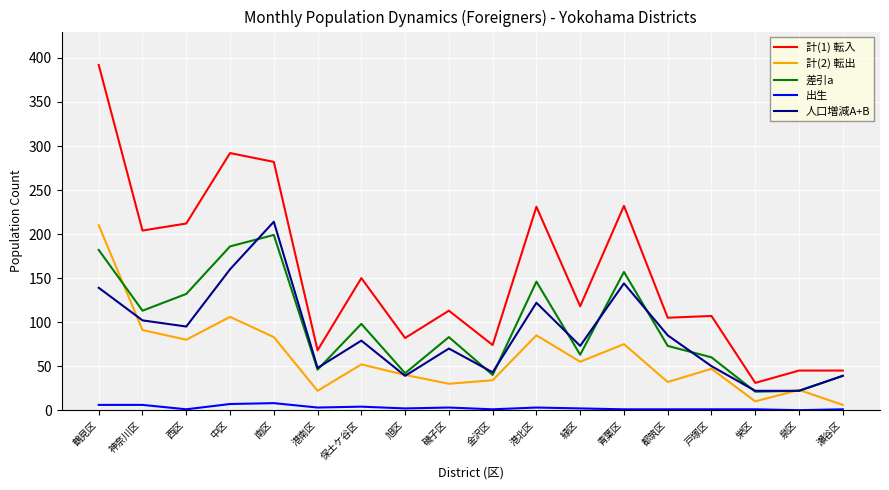

What position from the left is 都筑区?

14